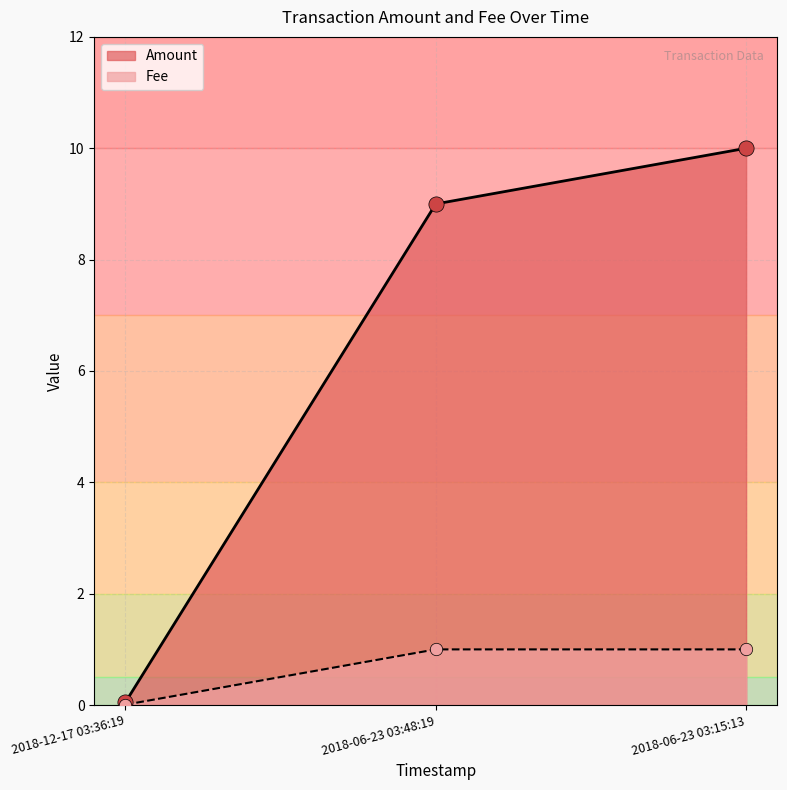

Which series has the largest total across all categories?

Amount